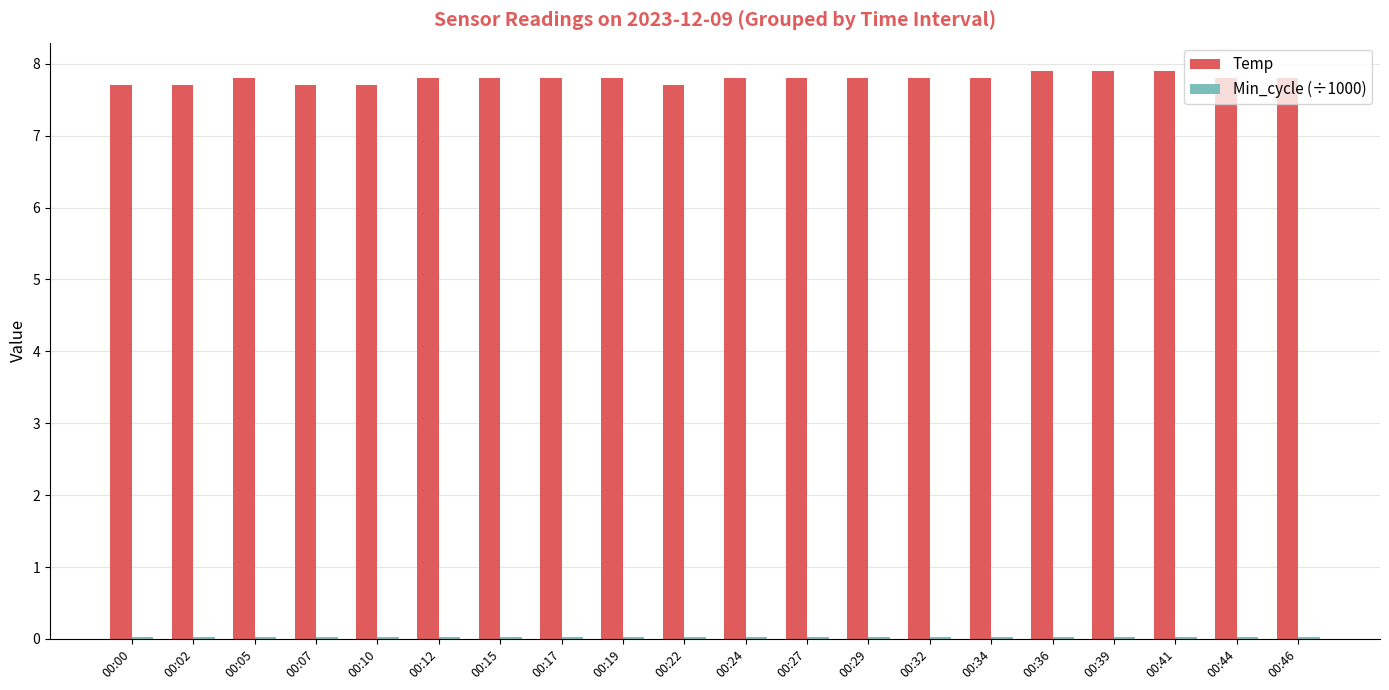

What is the total value across all series at 00:29?

7.8